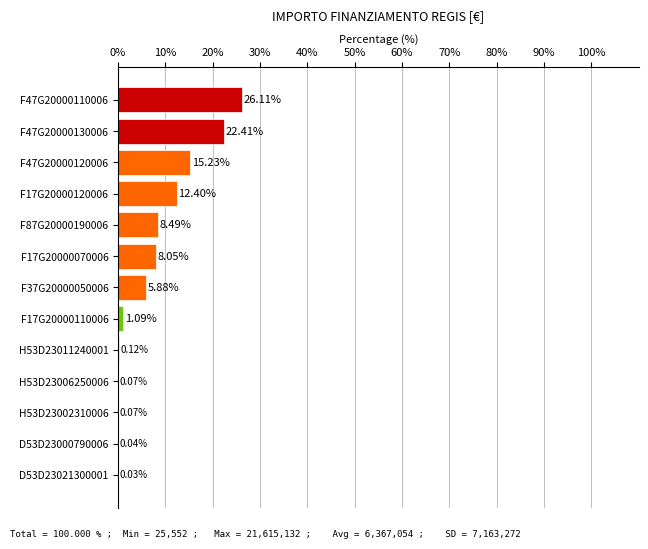

What is the sum of the values at D53D23021300001 and F87G20000190006?

8.5